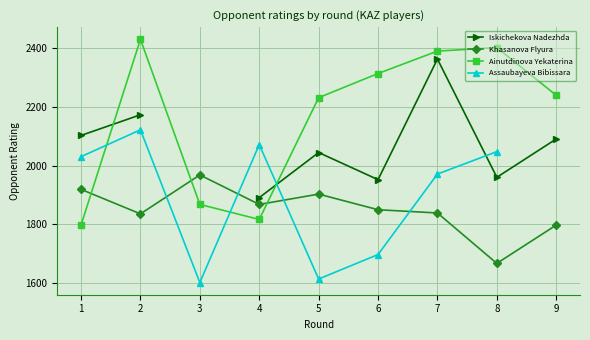

What is the value of the Ainutdinova Yekaterina point at the 8th from the left?

2400